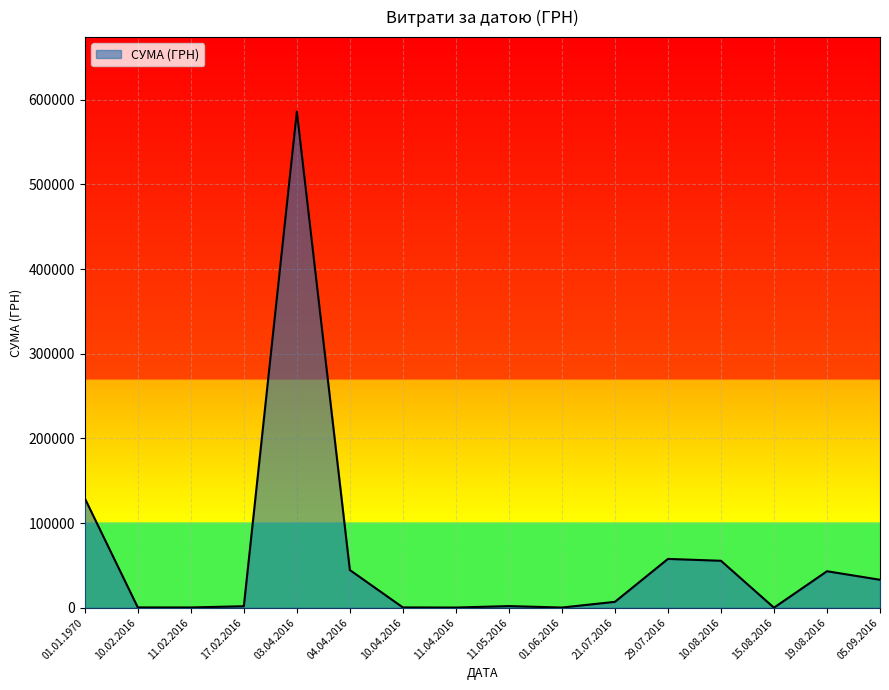

The value at 03.04.2016 is 586039.0. True or false?

True